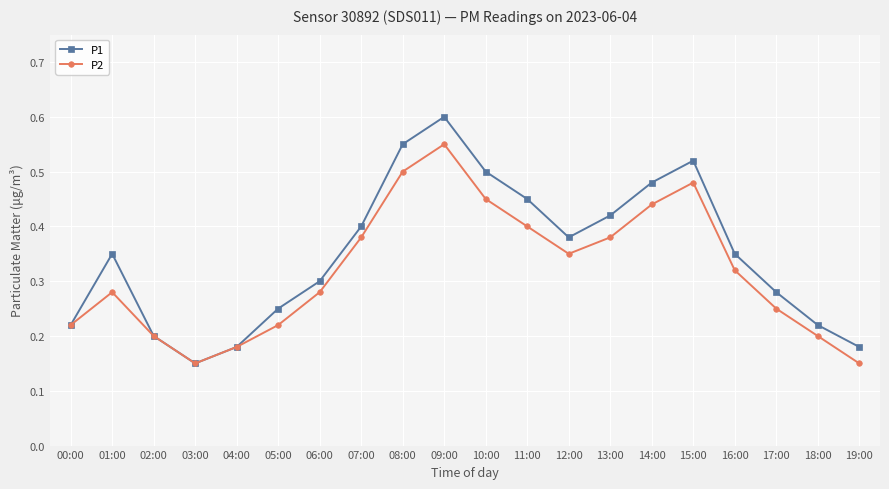

At which category does P1 reach its first local peak?

01:00